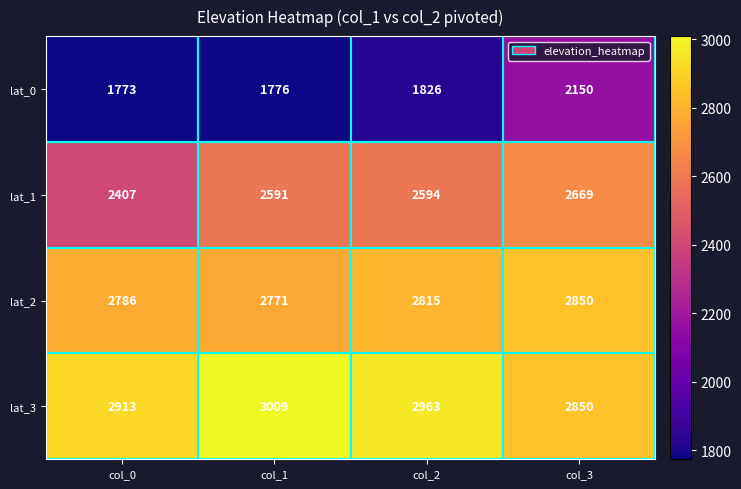

What is the spread (max minus min) of values at col_3?

700